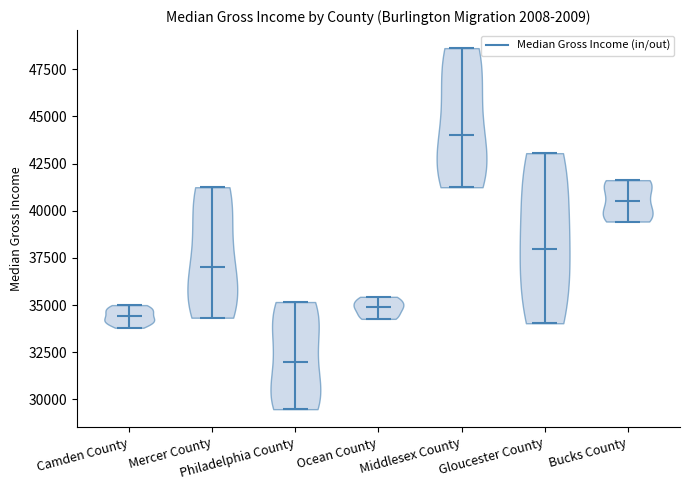

Reading left to right, read every violin against the y-axis: where its median line is, and the lowest and highest points it reaches. The values are not printed on the chart, so give them approximately, as read against the axis.

Camden County: median line 34500, lowest point 34000, highest point 35000
Mercer County: median line 37000, lowest point 34500, highest point 41000
Philadelphia County: median line 32000, lowest point 29500, highest point 35000
Ocean County: median line 35000, lowest point 34500, highest point 35500
Middlesex County: median line 44000, lowest point 41000, highest point 48500
Gloucester County: median line 38000, lowest point 34000, highest point 43000
Bucks County: median line 40500, lowest point 39500, highest point 41500